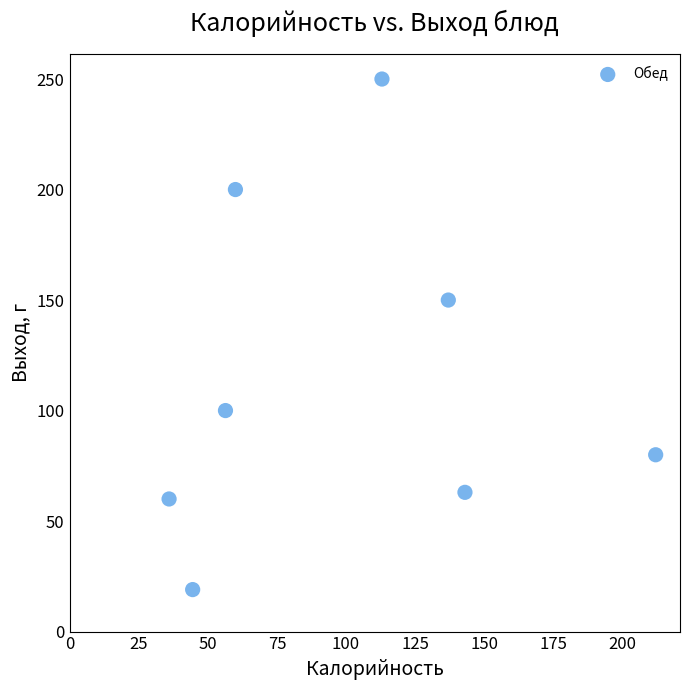

What is the range of Y values (max minus min)?

231